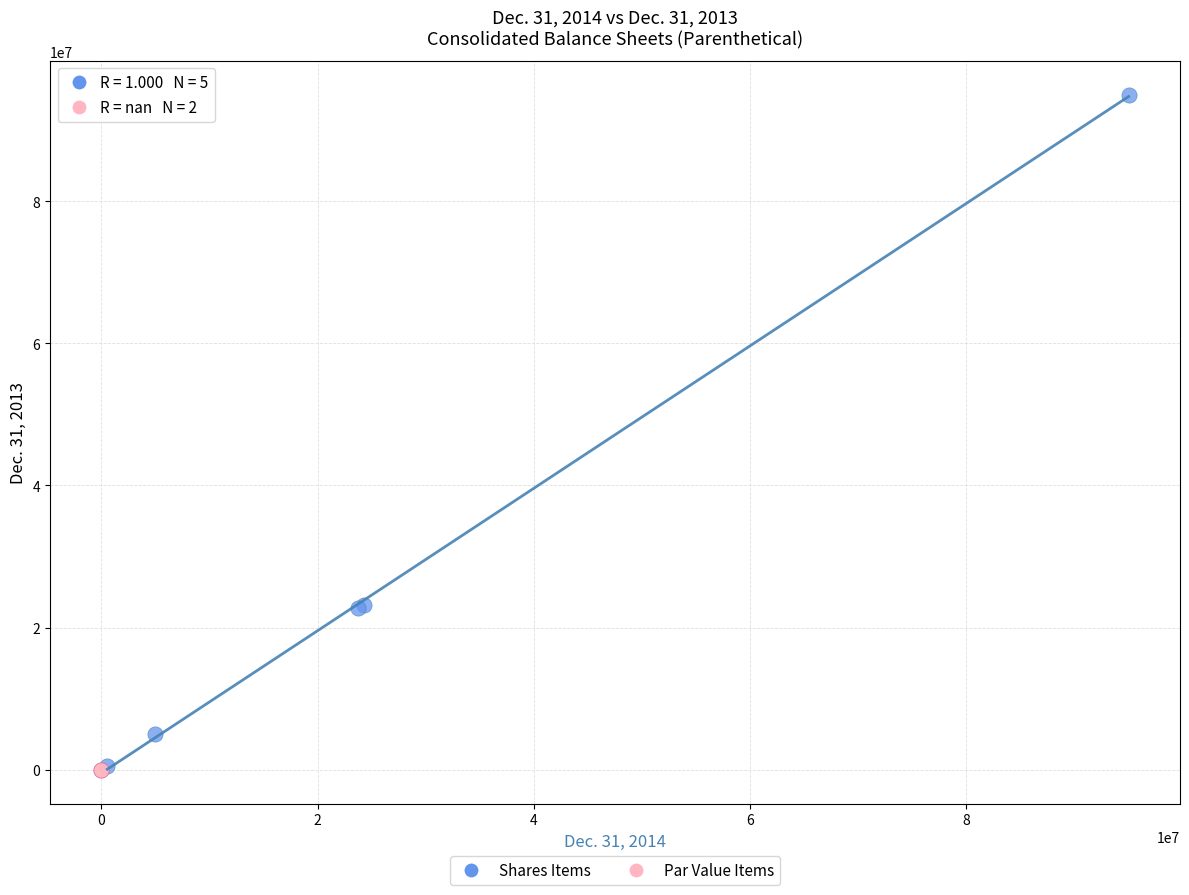

Which series reaches the maximum Y coordinate?

Shares Items